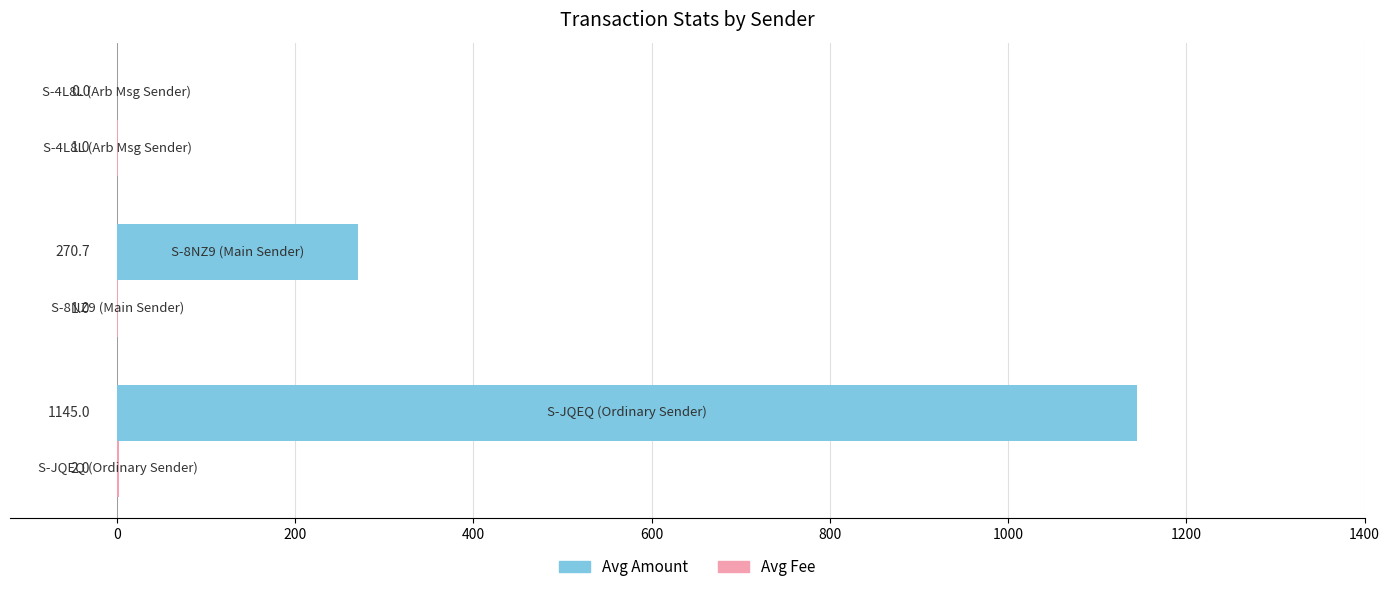

How many Avg Amount values are between 0 and 1145?

3